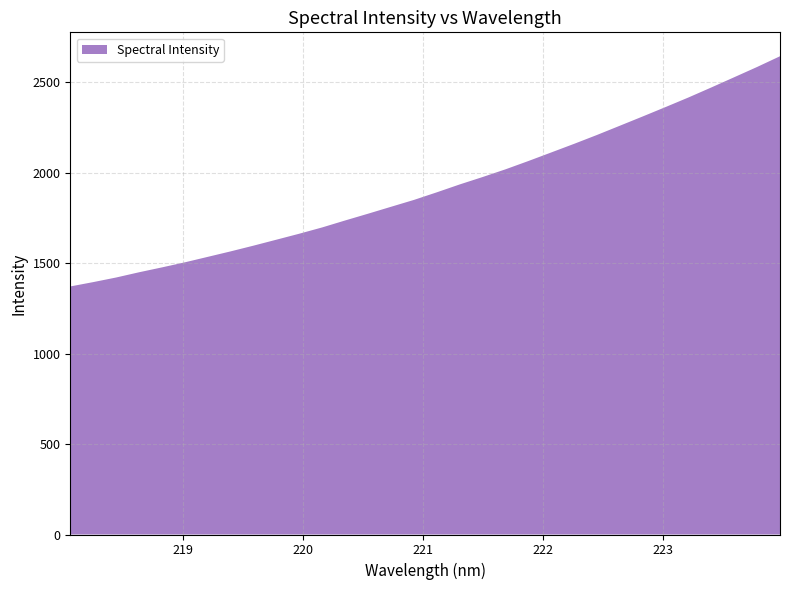

Reading right to left, what are all the values shown in this chart?

2644.0	2584.8	2528.1	2471.6	2416.2	2363.3	2311.2	2260.0	2208.9	2159.8	2112.2	2064.7	2018.8	1976.2	1935.3	1891.8	1849.7	1811.8	1773.6	1736.2	1697.9	1663.1	1630.0	1597.0	1565.3	1535.0	1504.7	1476.7	1449.7	1420.8	1395.3	1371.3